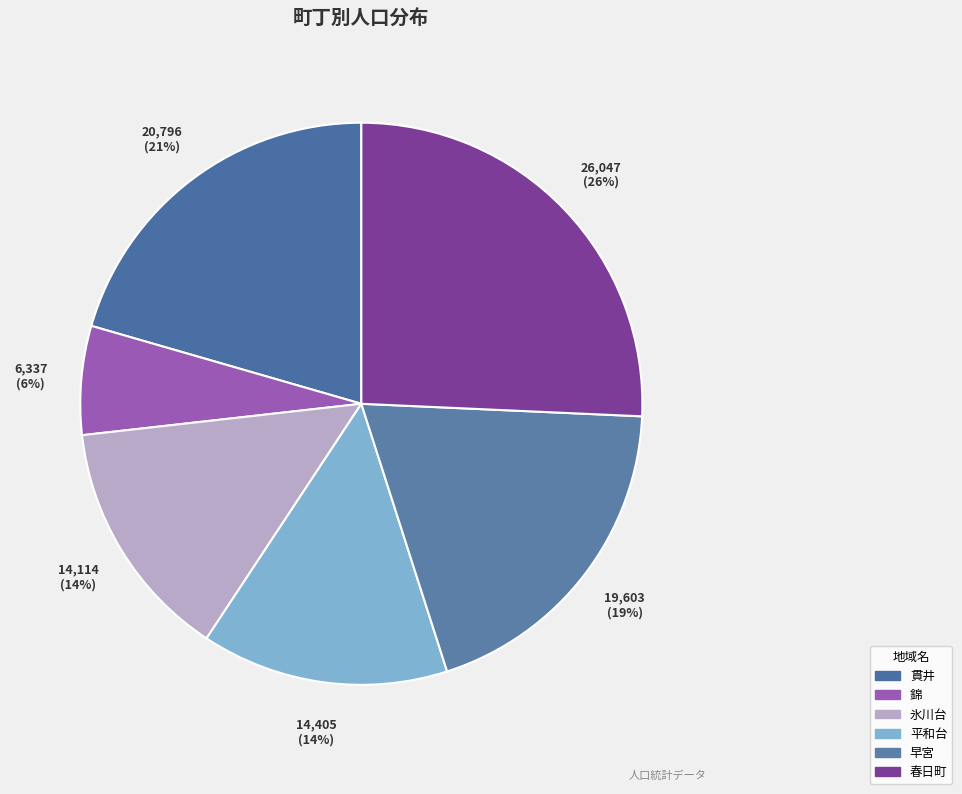

To the nearest percent, what is the difference between the 錦 and 貫井 slice percentages?

14%